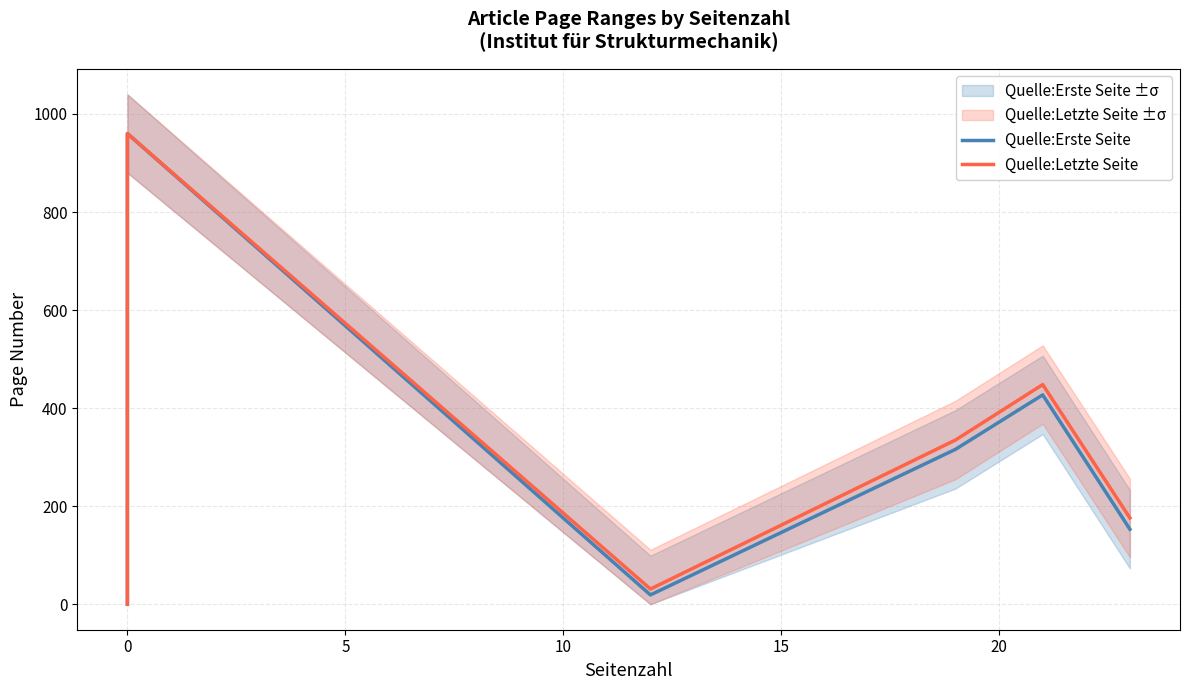

What is the average value of the Quelle:Erste Seite series?

312